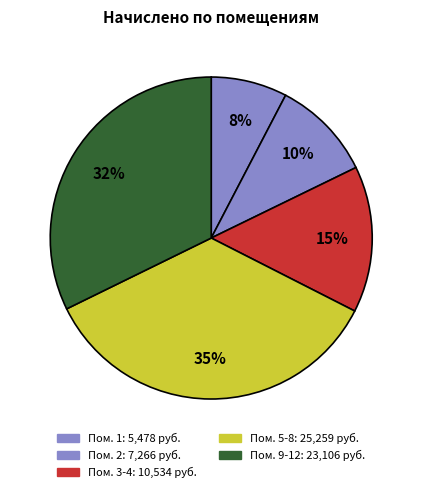

Count the number of slices in the pie.

5